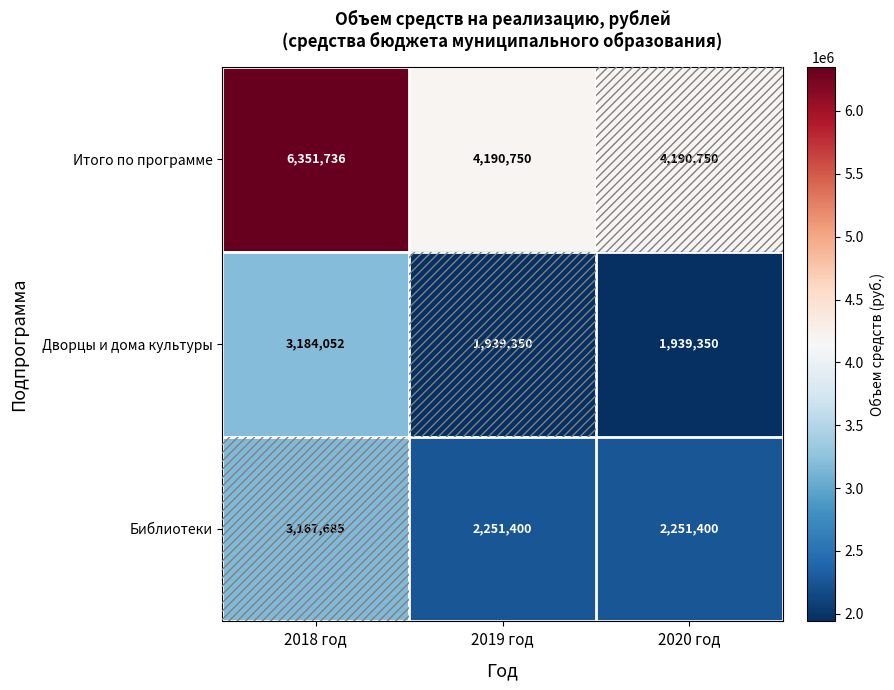

Which category has the highest value across all series?

2018 год